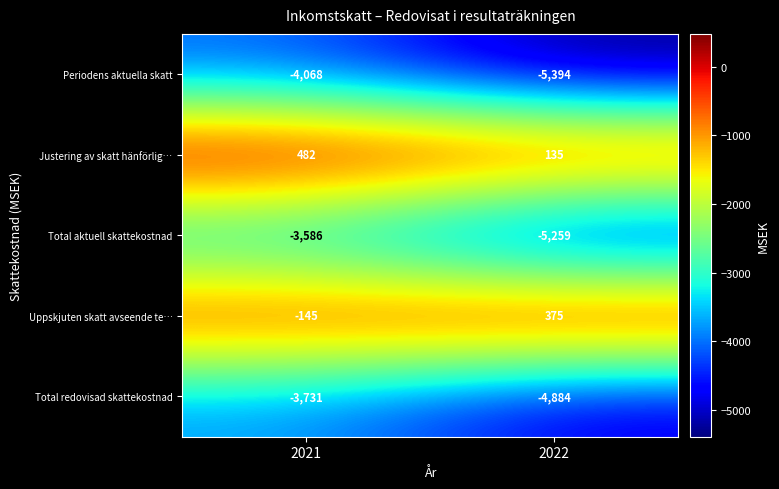

What is the minimum value shown in the chart?

-5394